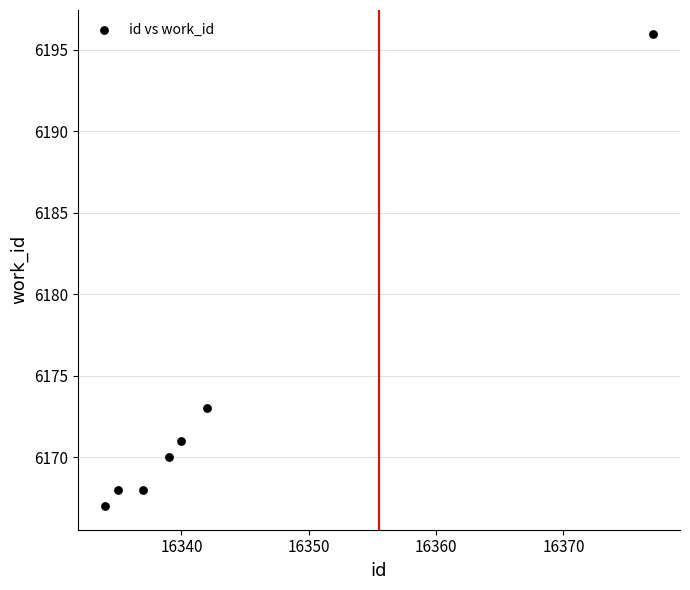

What Y value in the scatter plot is closest to 6181?

6173